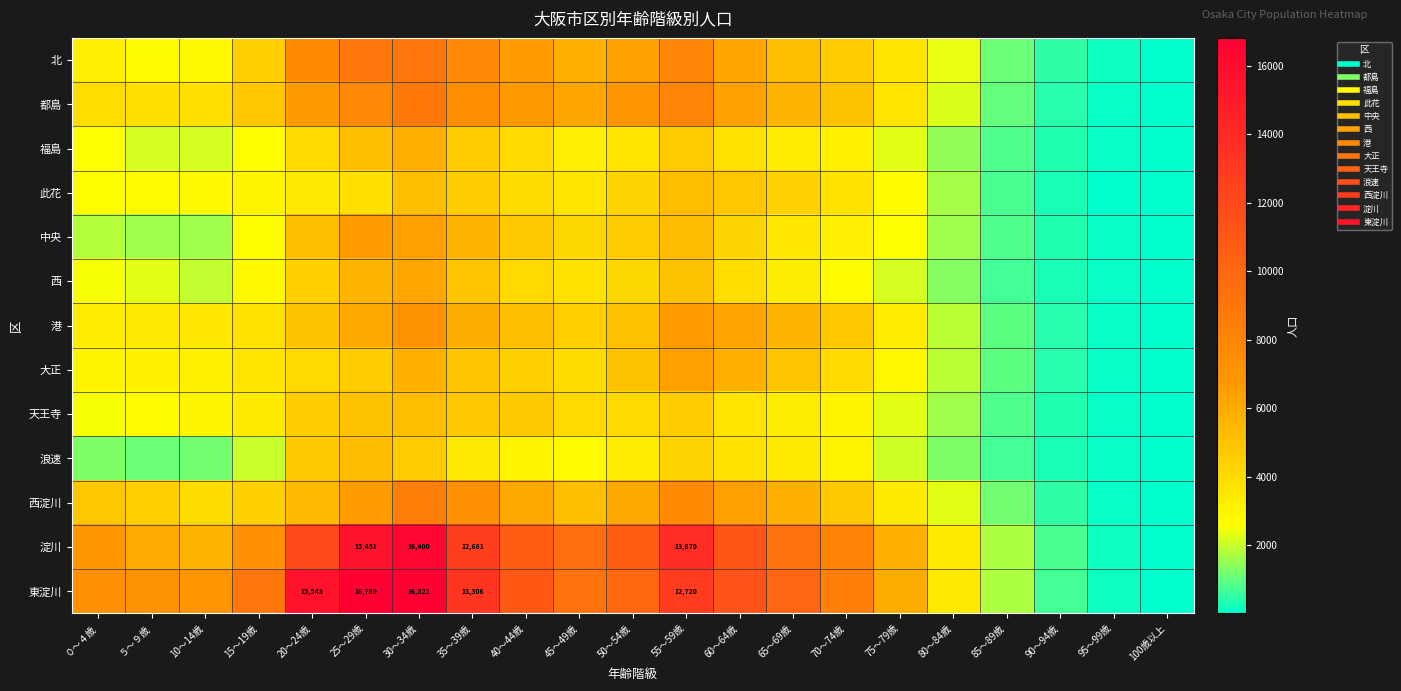

How many series are shown in this chart?

13